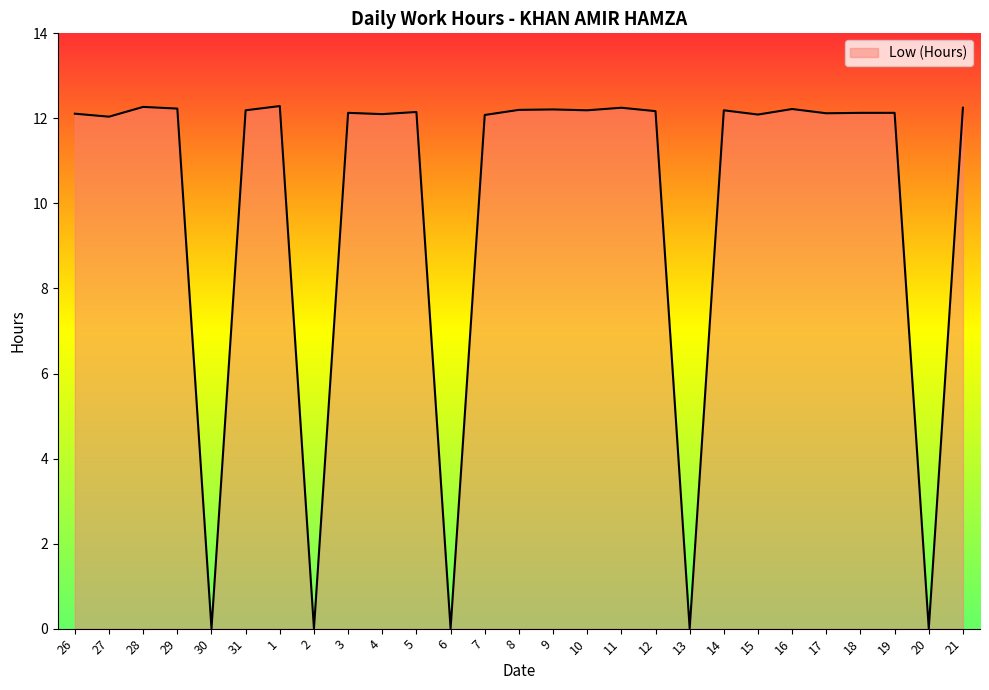

Which has a higher value, 14 or 6?

14